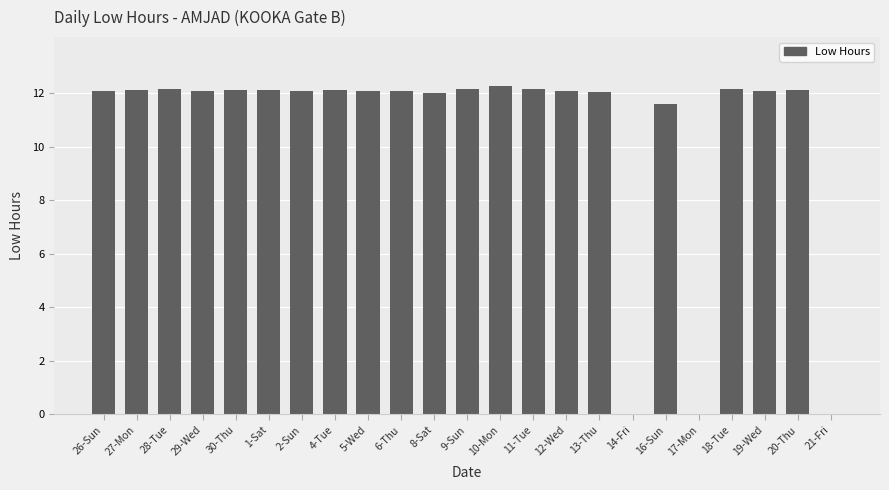

The chart shows a value of 4.4 at 21-Fri. True or false?

False